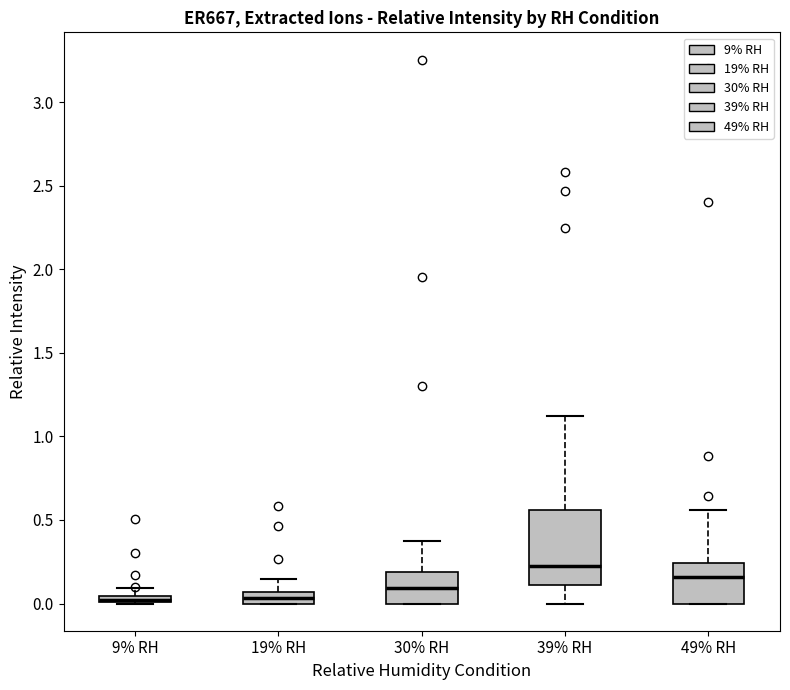

Where is the lower edge of the box for 19% RH on the y-axis? The values are not printed on the chart, so give them approximately, as read against the axis.

0.00